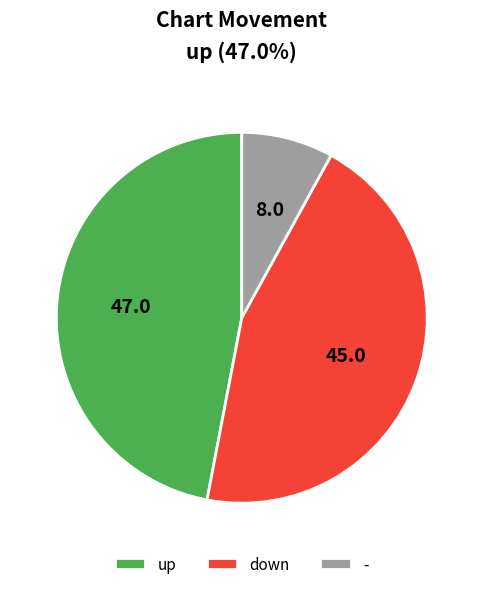

Which category has the smallest portion of the pie?

-